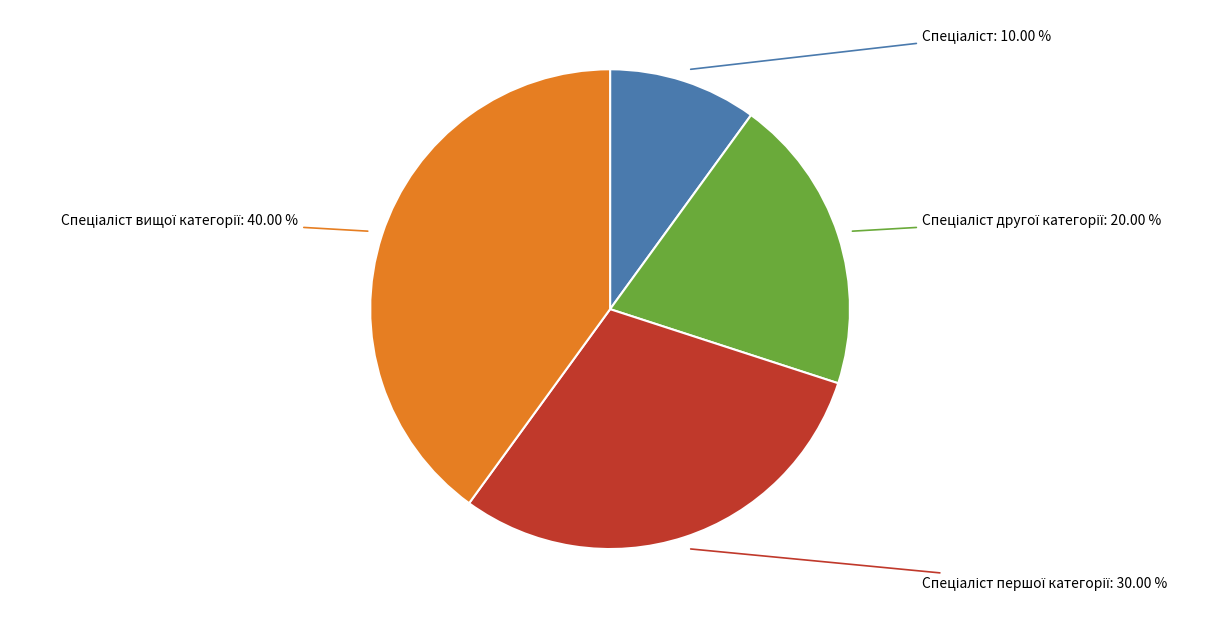

Does any single category account for the majority?

No